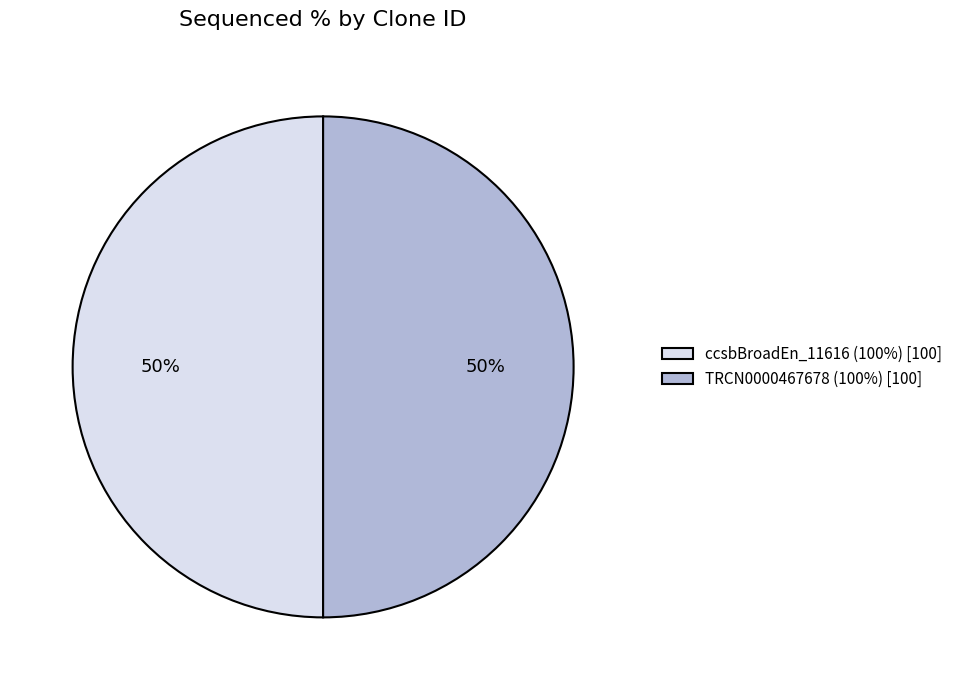

To the nearest percent, what is the difference between the largest and smallest slice percentages?

0%